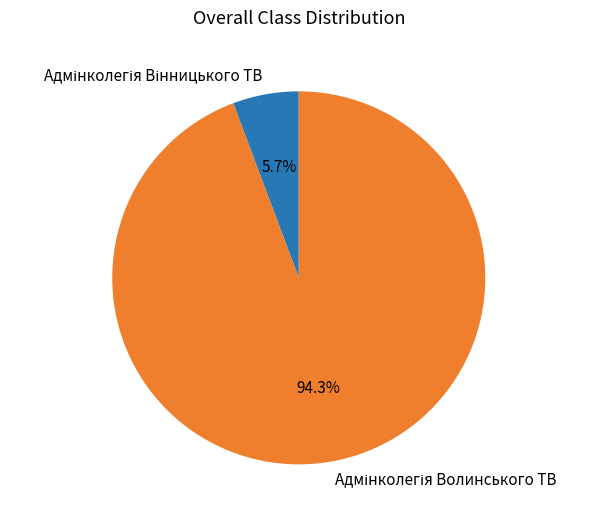

How many segments does this pie chart have?

2